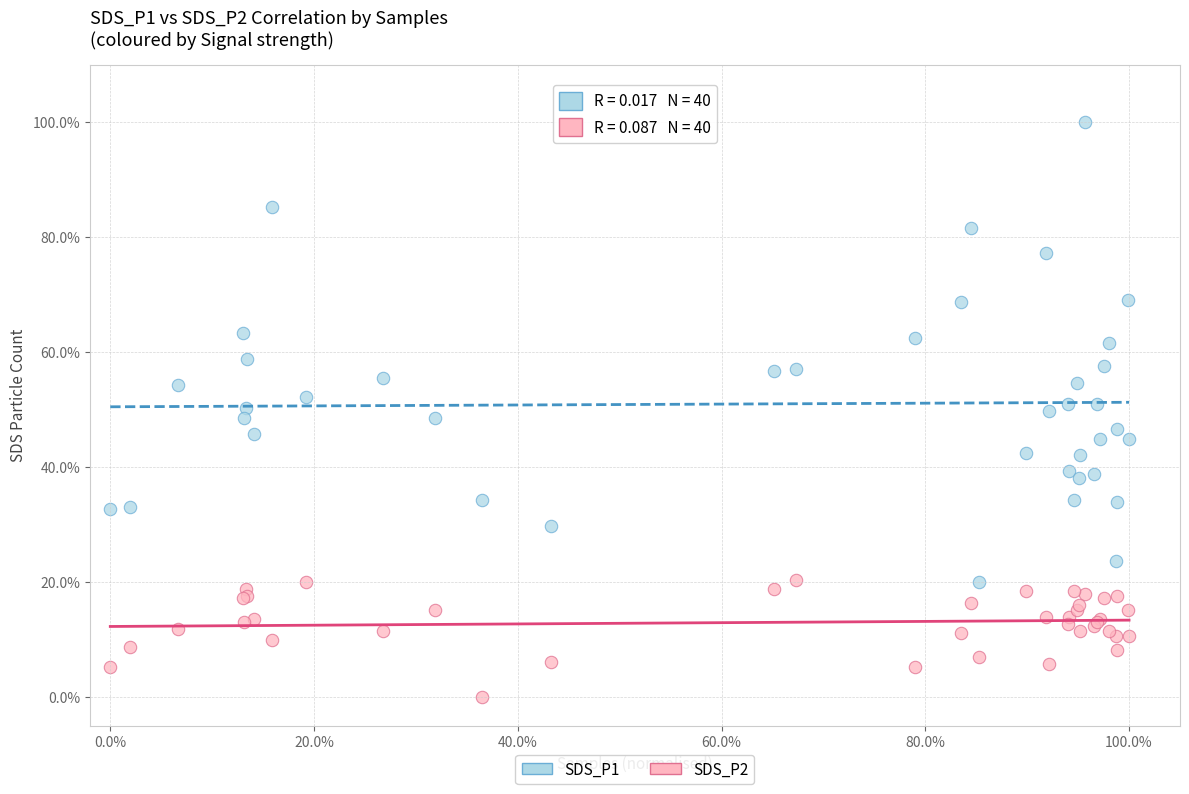

What are all the series names shown in the legend?

SDS_P1, SDS_P2